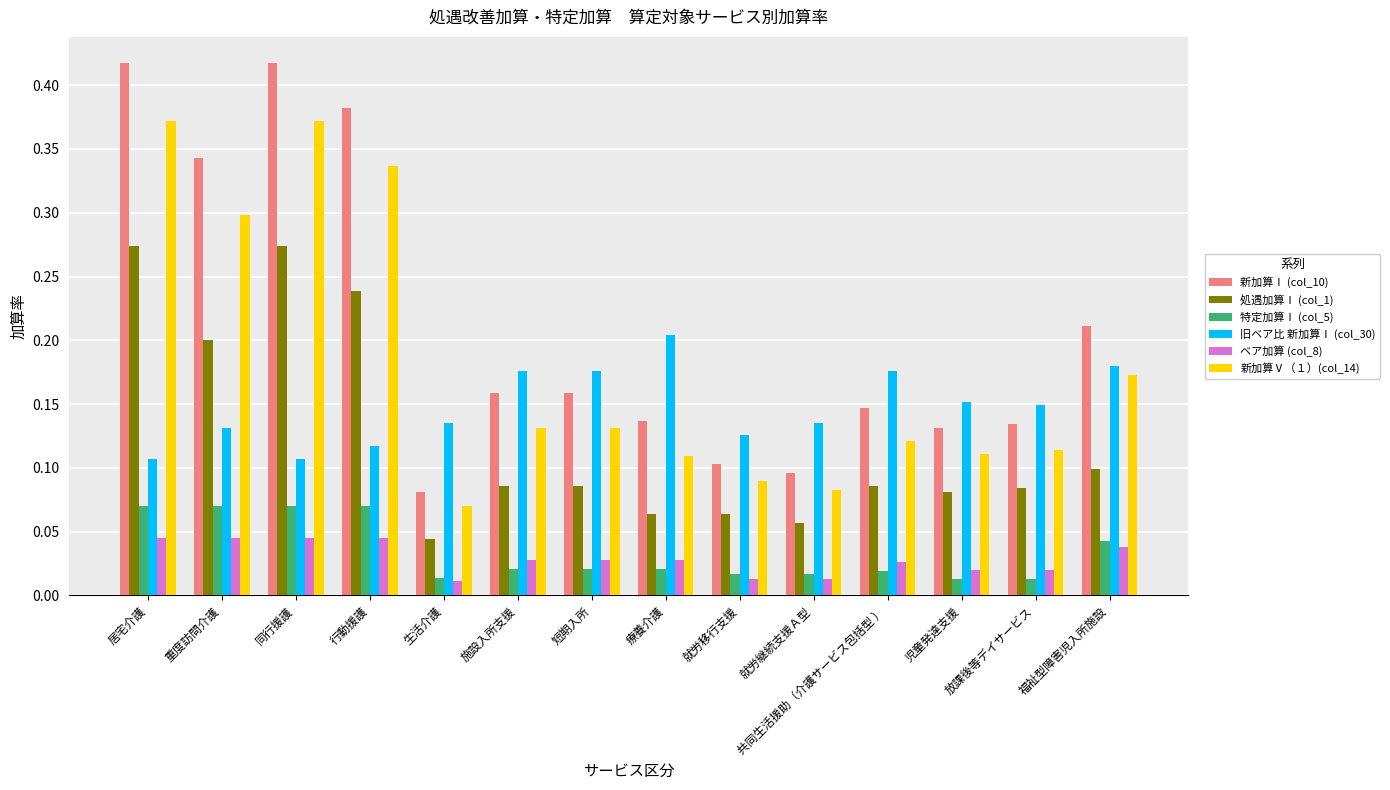

Which category has the lowest value in the 新加算Ⅴ（１）(col_14) series?

生活介護